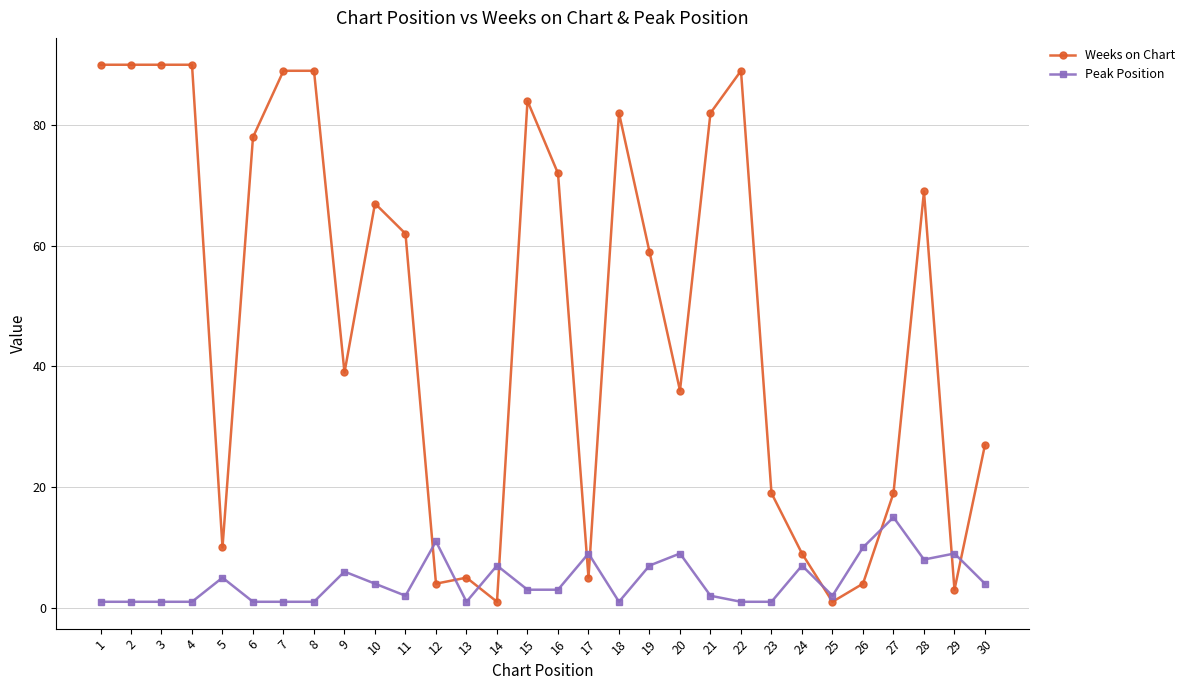

Which series has the largest total across all categories?

Weeks on Chart